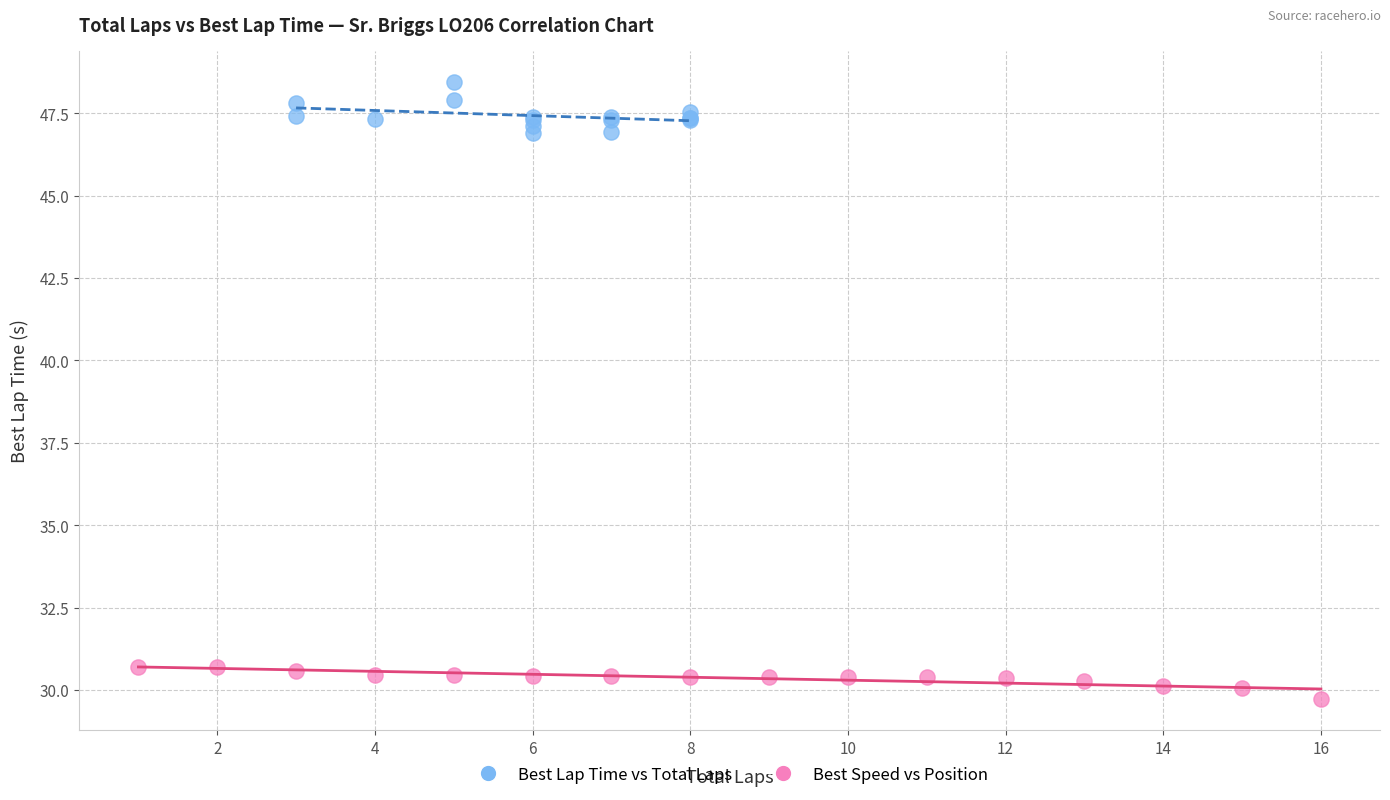

Which series contains the lowest Y value?

Best Speed vs Position